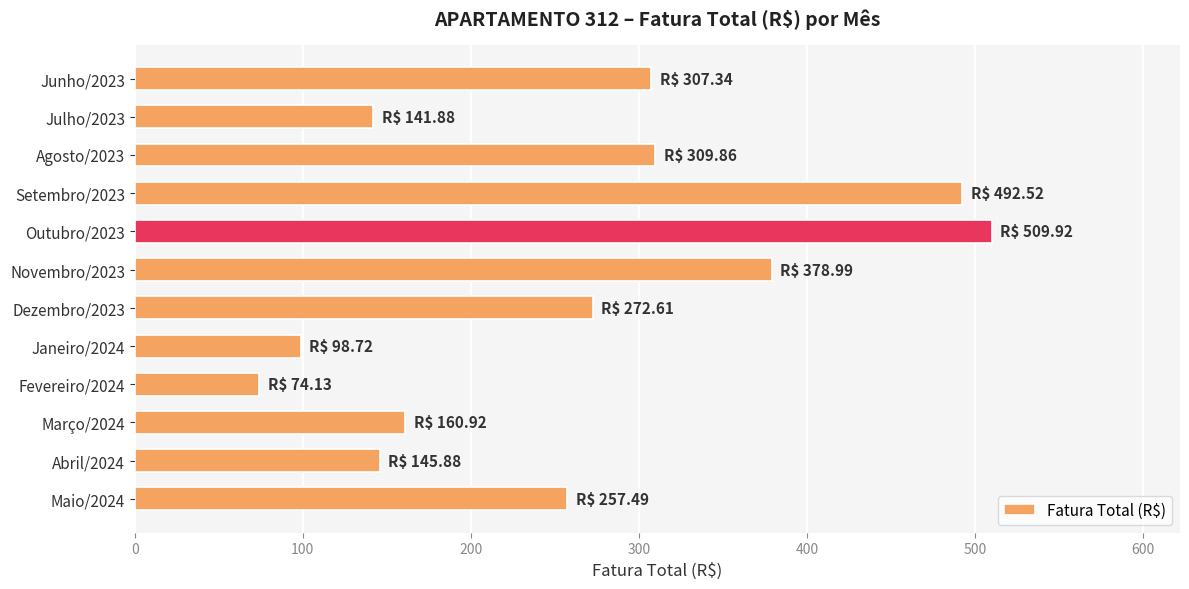

What is the difference between the second highest and minimum values?

418.4